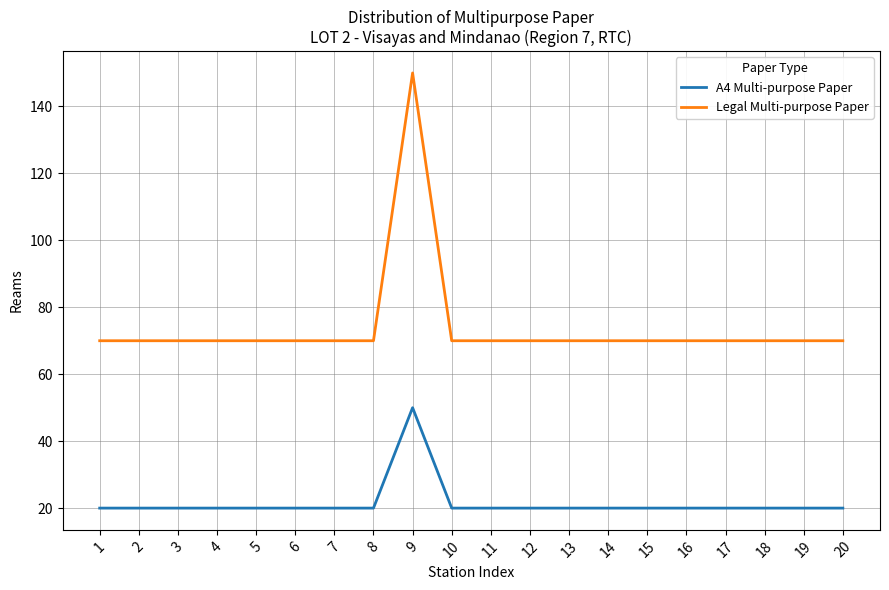

What is the difference between the maximum and minimum values in the A4 Multi-purpose Paper series?

30